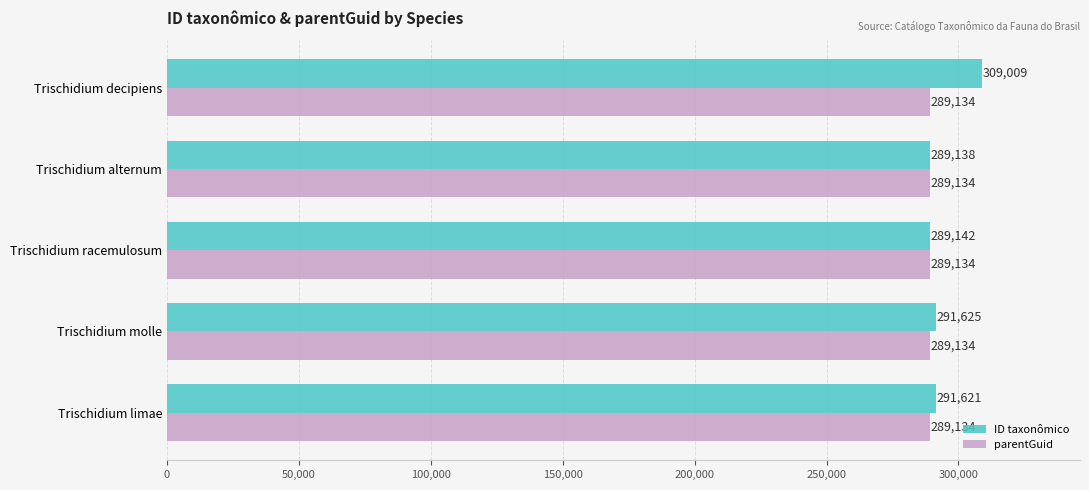

At Trischidium limae, list the series in order from smallest to largest.

parentGuid, ID taxonômico